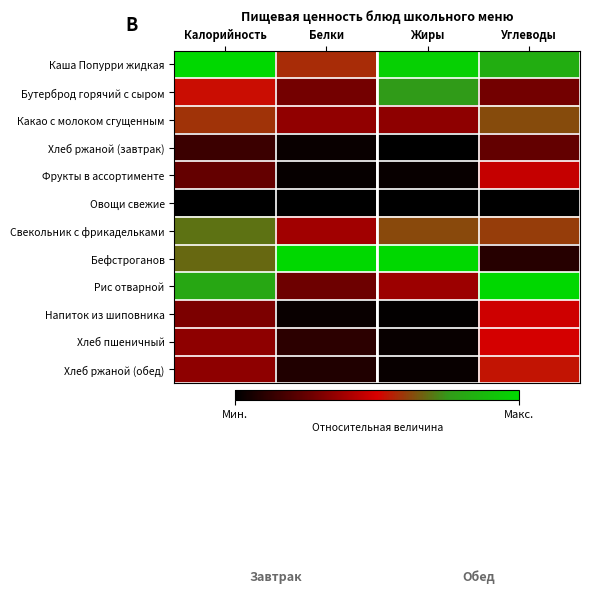

Rank the series by their maximum value, from lowest to highest.

Овощи свежие, Хлеб ржаной (завтрак), Фрукты в ассортименте, Напиток из шиповника, Хлеб пшеничный, Хлеб ржаной (обед), Какао с молоком сгущенным, Свекольник с фрикадельками, Бутерброд горячий с сыром, Каша Попурри жидкая, Бефстроганов, Рис отварной